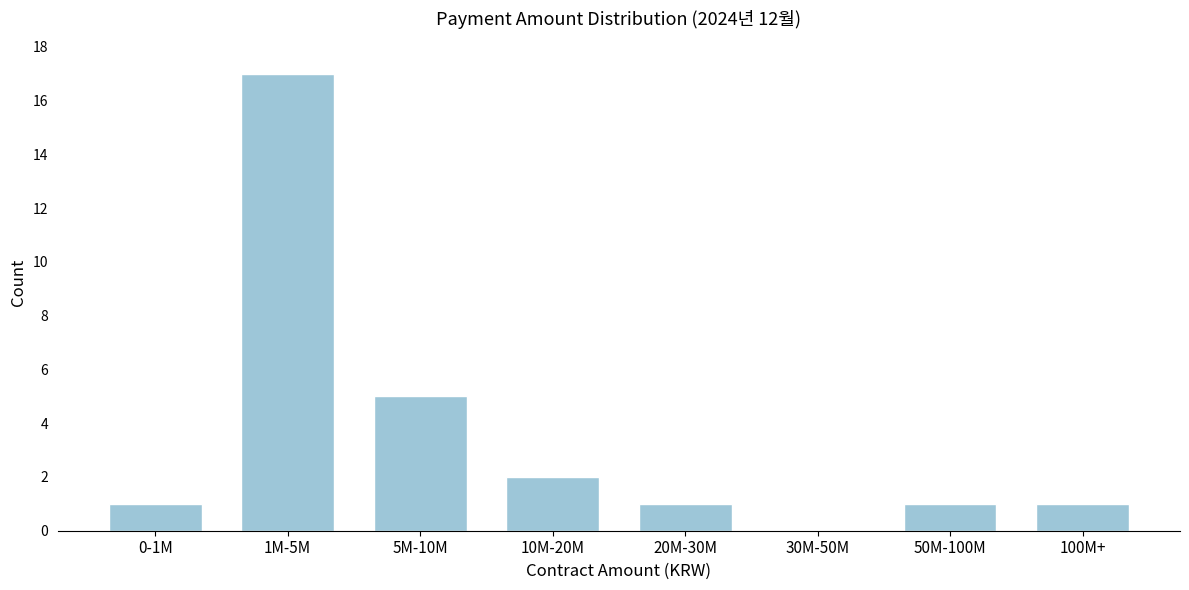

Reading right to left, transcribe all the data shown in this chart.

100M+=1	50M-100M=1	30M-50M=0	20M-30M=1	10M-20M=2	5M-10M=5	1M-5M=17	0-1M=1